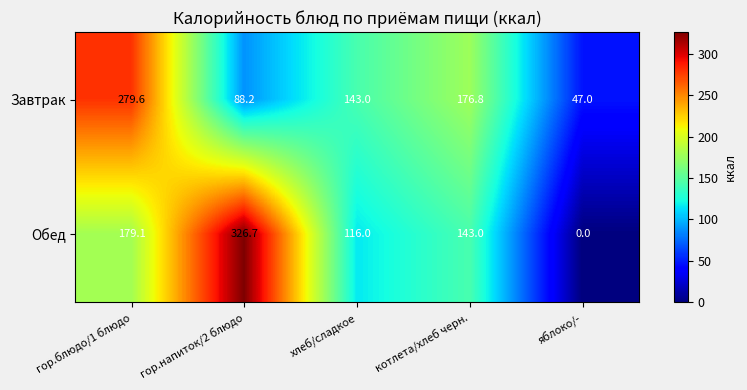

Reading left to right, what are all the values shown in this chart?

Завтрак: 279.6	88.2	143.0	176.8	47.0
Обед: 179.1	326.7	116.0	143.0	0.0